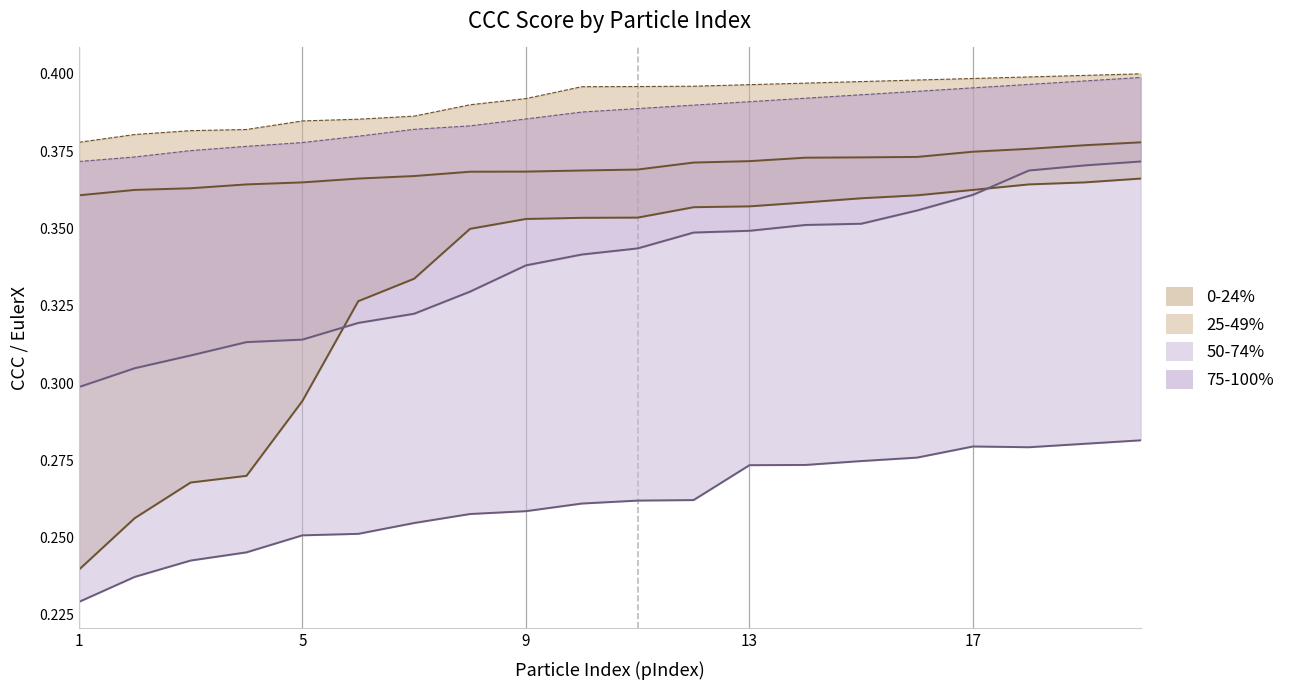

Which category has the lowest value in the CCC_high series?

1